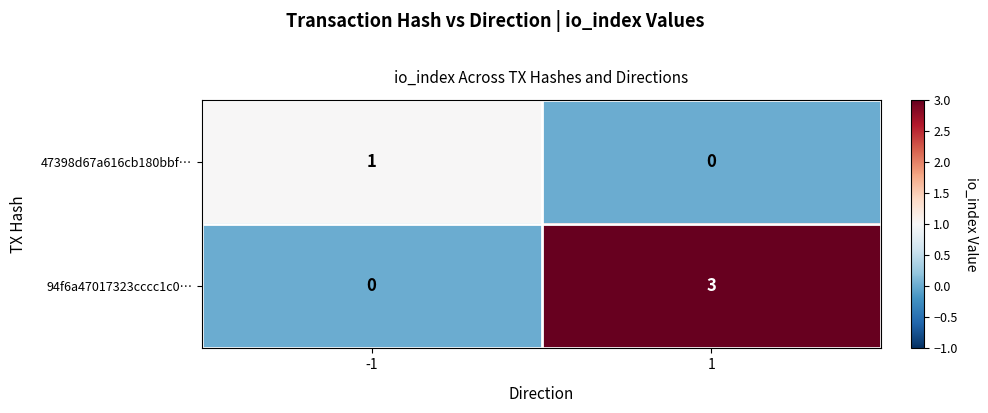

What is the difference between the 94f6a47017323cccc1c0… values at 1 and -1?

3